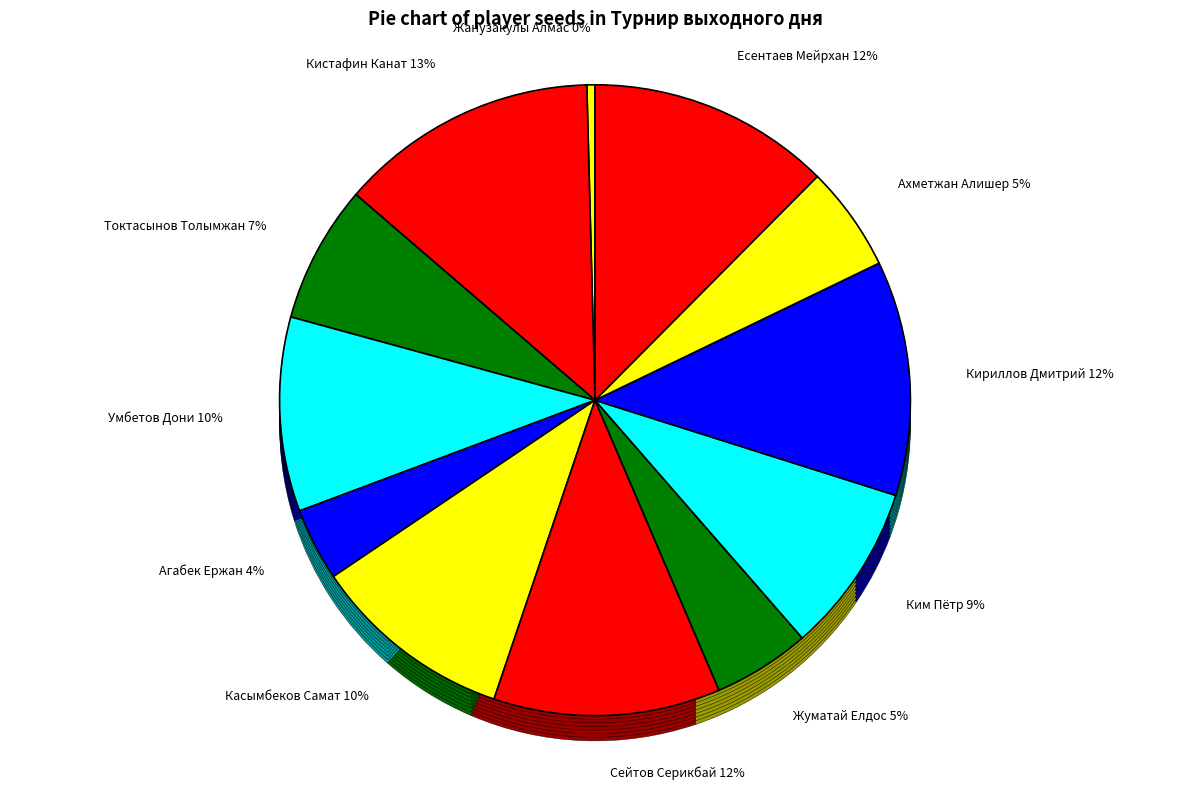

Is the sum of Сейтов Серикбай and Кистафин Канат greater than half?

No